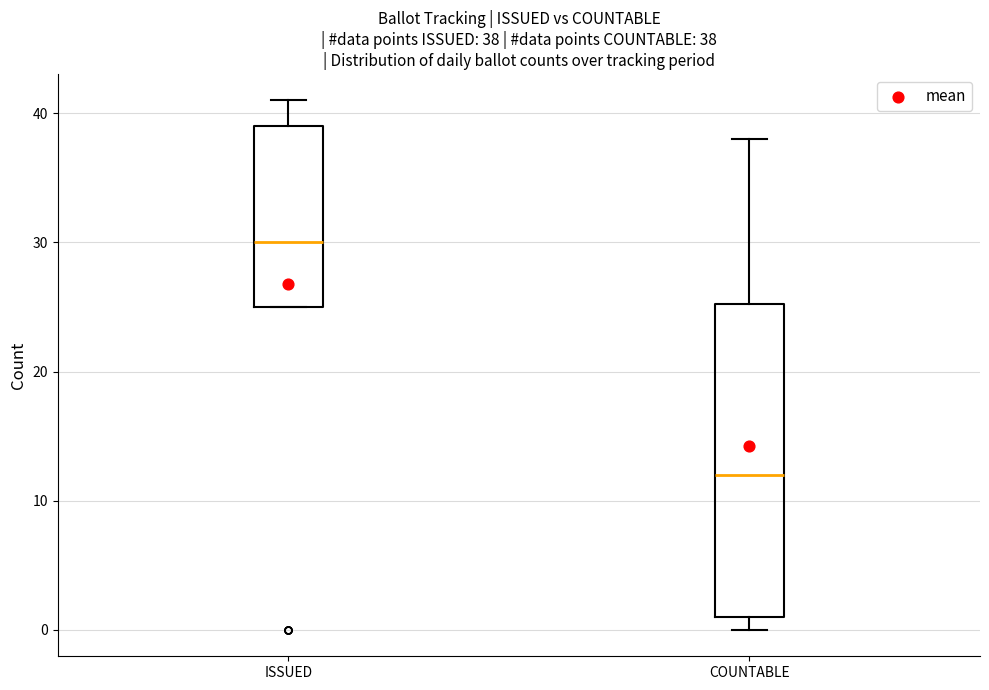

Which box's median line is the highest?

ISSUED